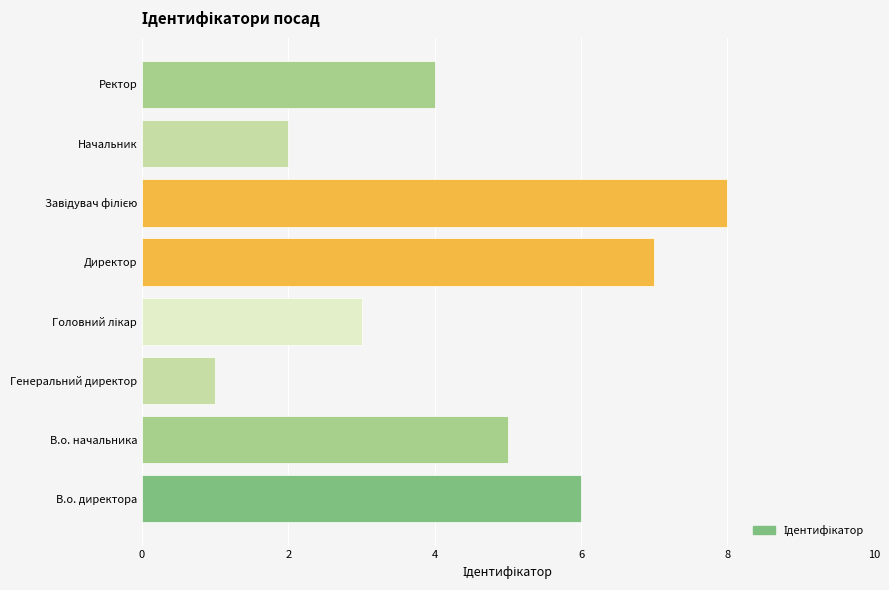

Reading top to bottom, transcribe all the data shown in this chart.

4	2	8	7	3	1	5	6